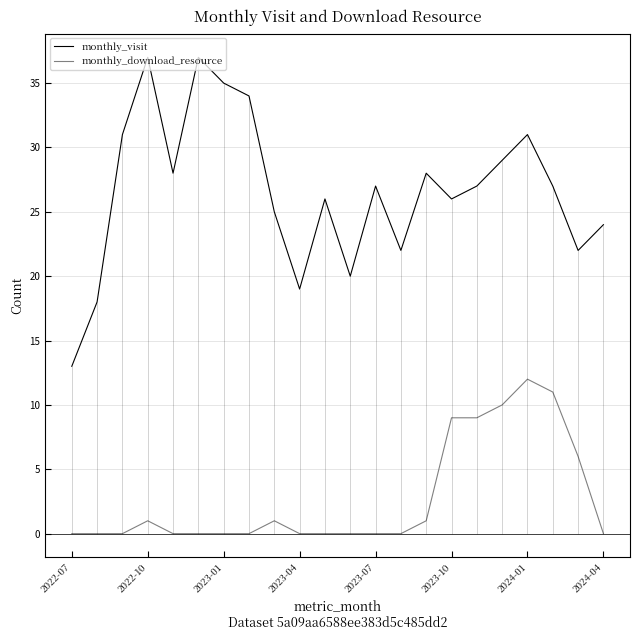

Rank the series by their average value, from highest to lowest.

monthly_visit, monthly_download_resource